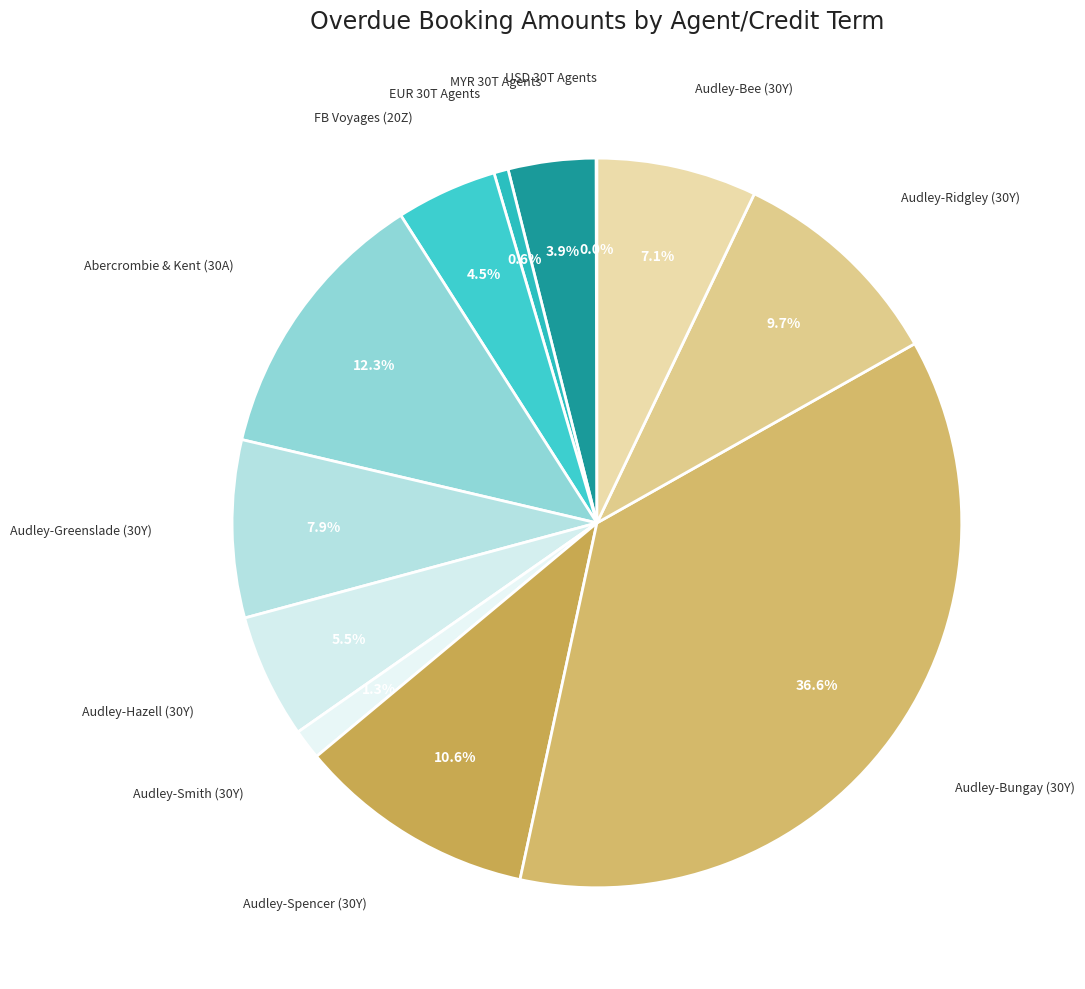

What is the largest slice in the pie chart?

Audley-Bungay (30Y)